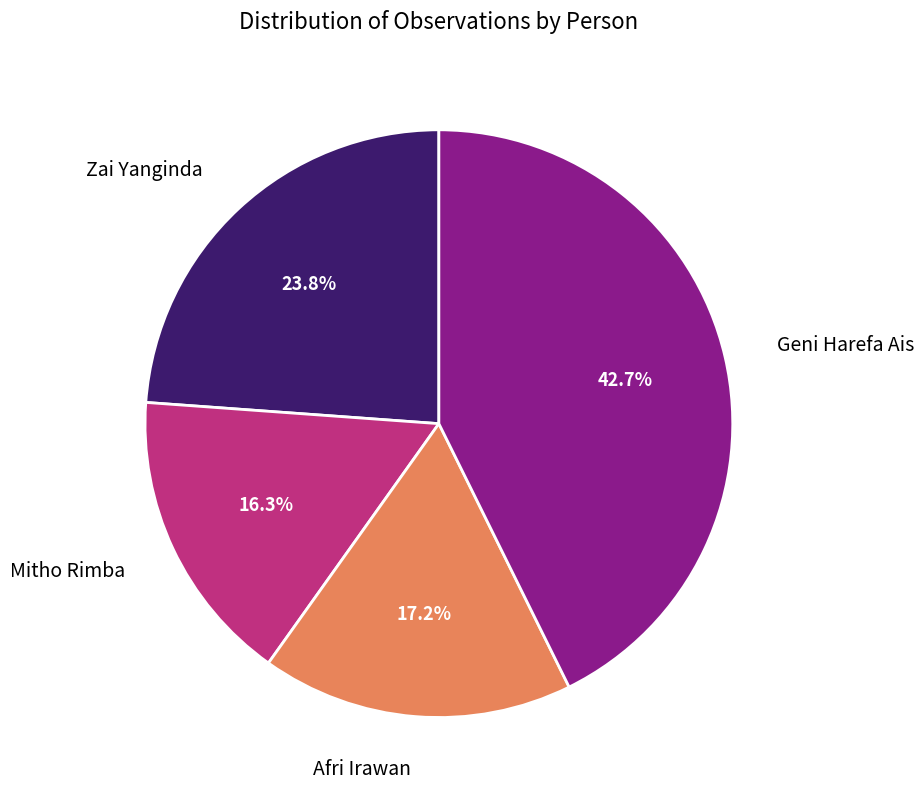

Does any single category account for the majority?

No